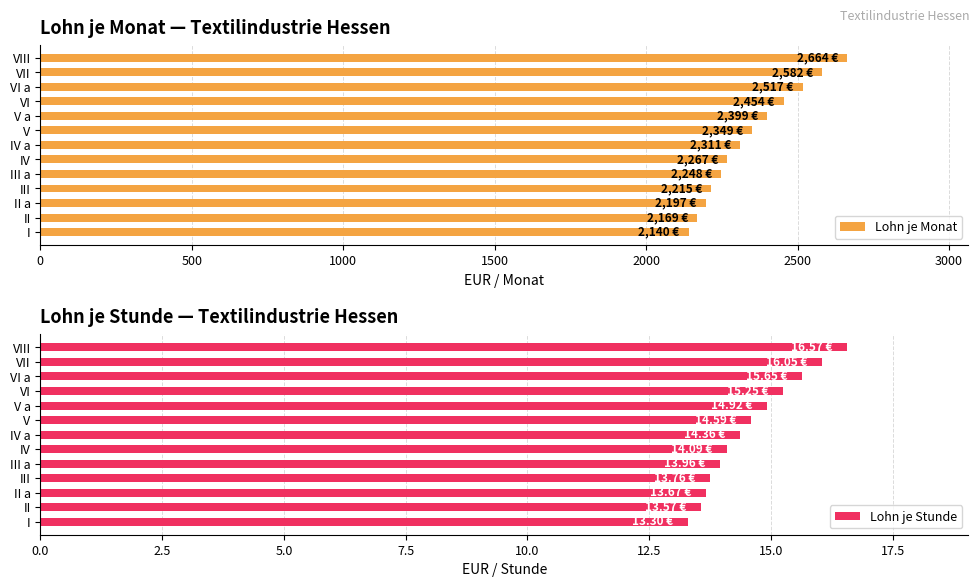

The Lohn je Monat series shows 832 at V. True or false?

False